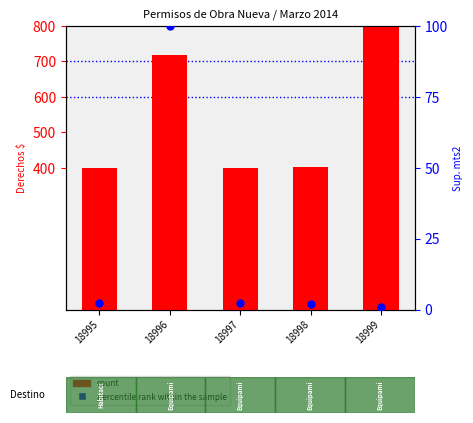

What are all the series names shown in the legend?

count, percentile rank within the sample